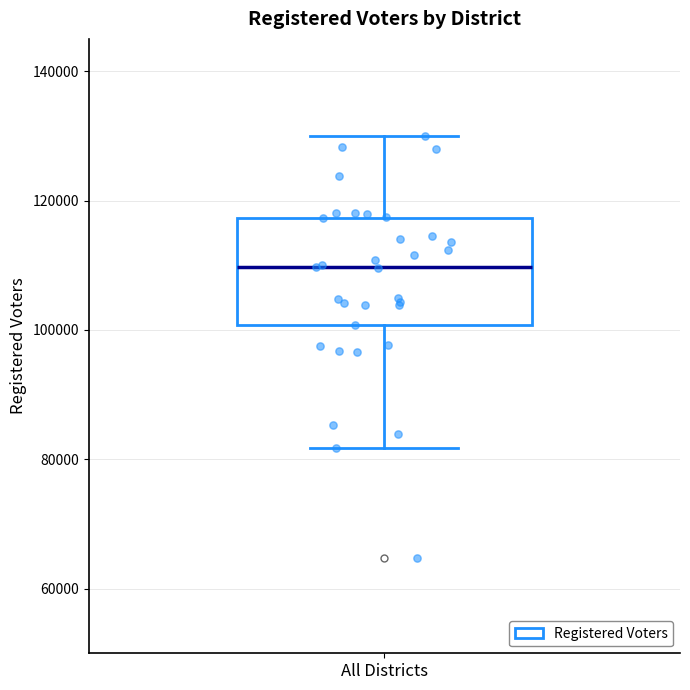

Read this box plot against the y-axis: the position of the median line, the range covered by the box, and the ends of both whiskers. The values are not printed on the chart, so give them approximately, as read against the axis.

median 110000, box 100000 to 118000, whiskers 82000 to 130000